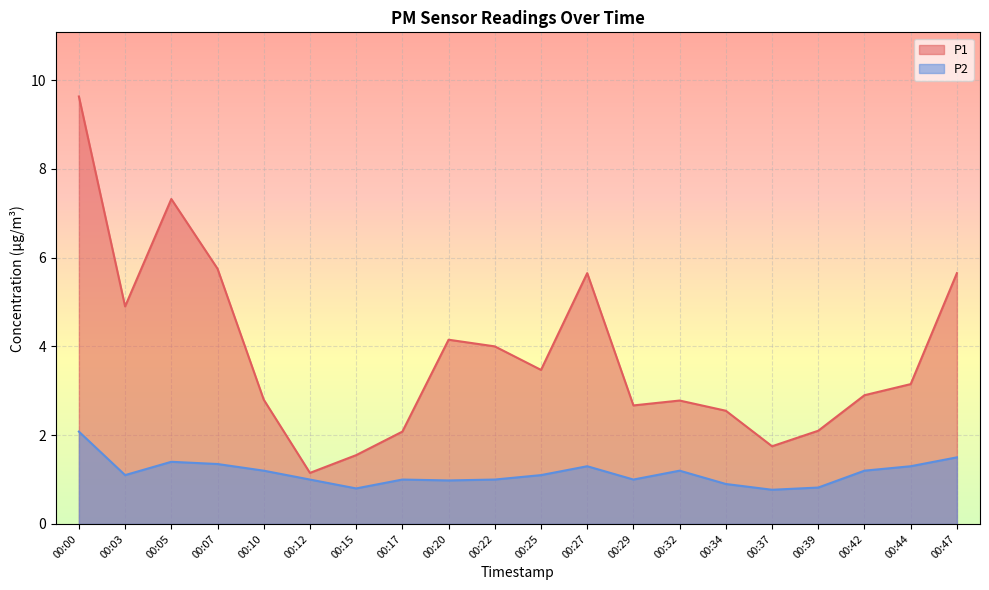

Which series changed the most between 00:10 and 00:22?

P1